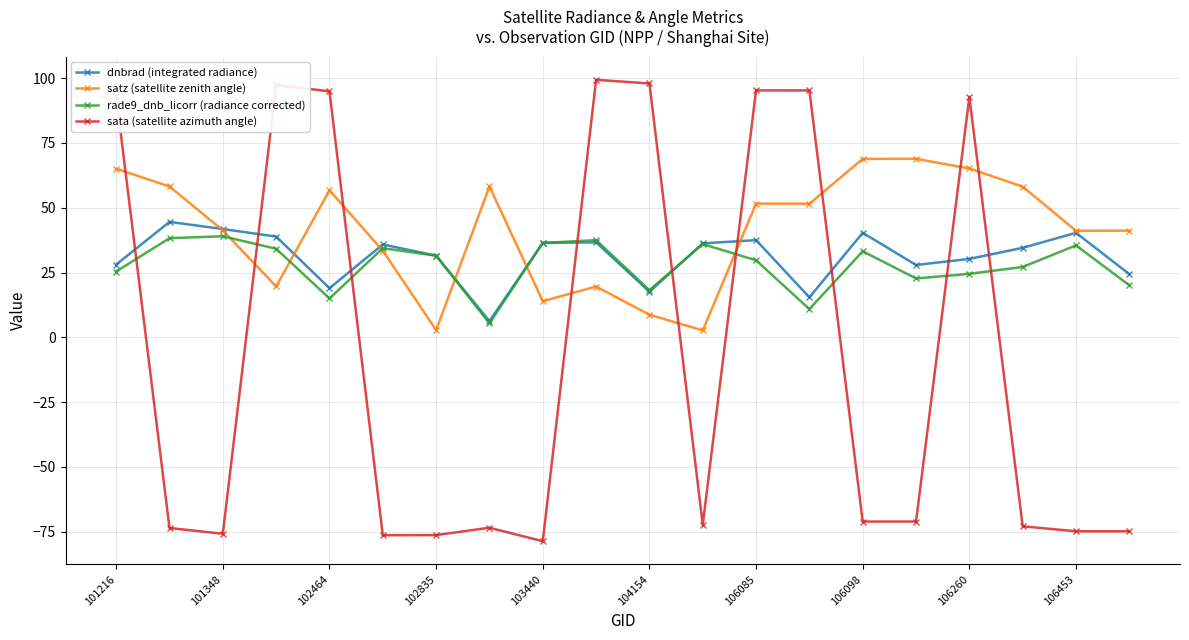

What is the smallest value displayed?

-78.7